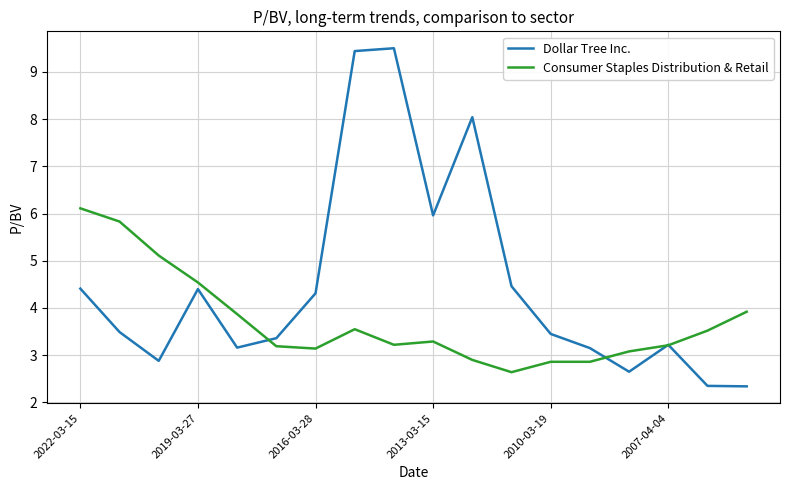

What is the minimum value shown in the chart?

2.3